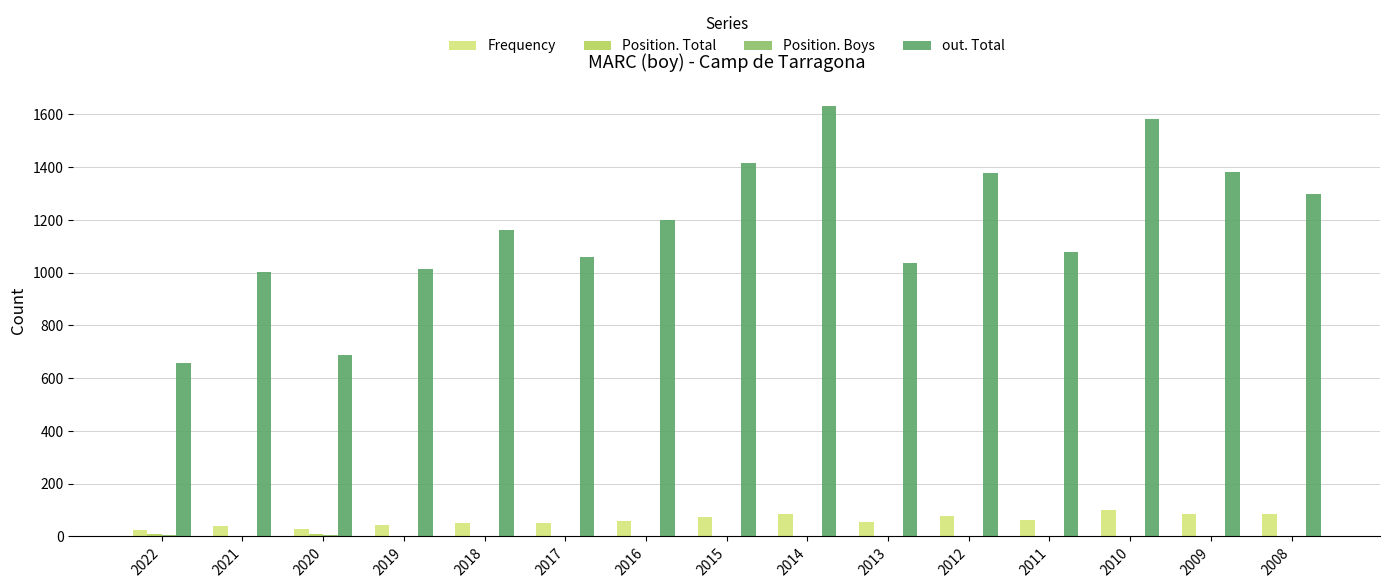

The out. Total series shows 504 at 2012. True or false?

False